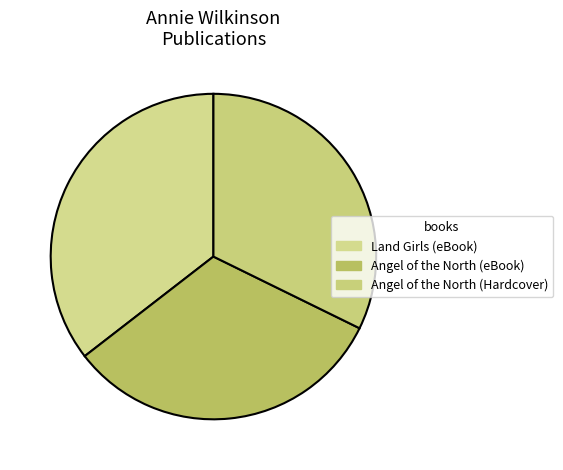

How many segments does this pie chart have?

3